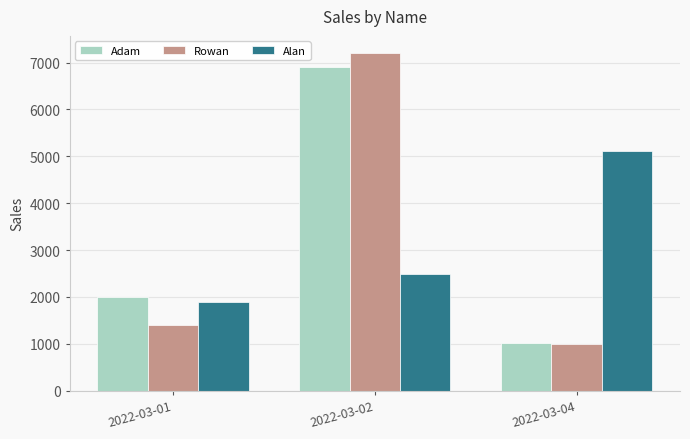

What is the sum of the Alan values at 2022-03-01 and 2022-03-02?

4400